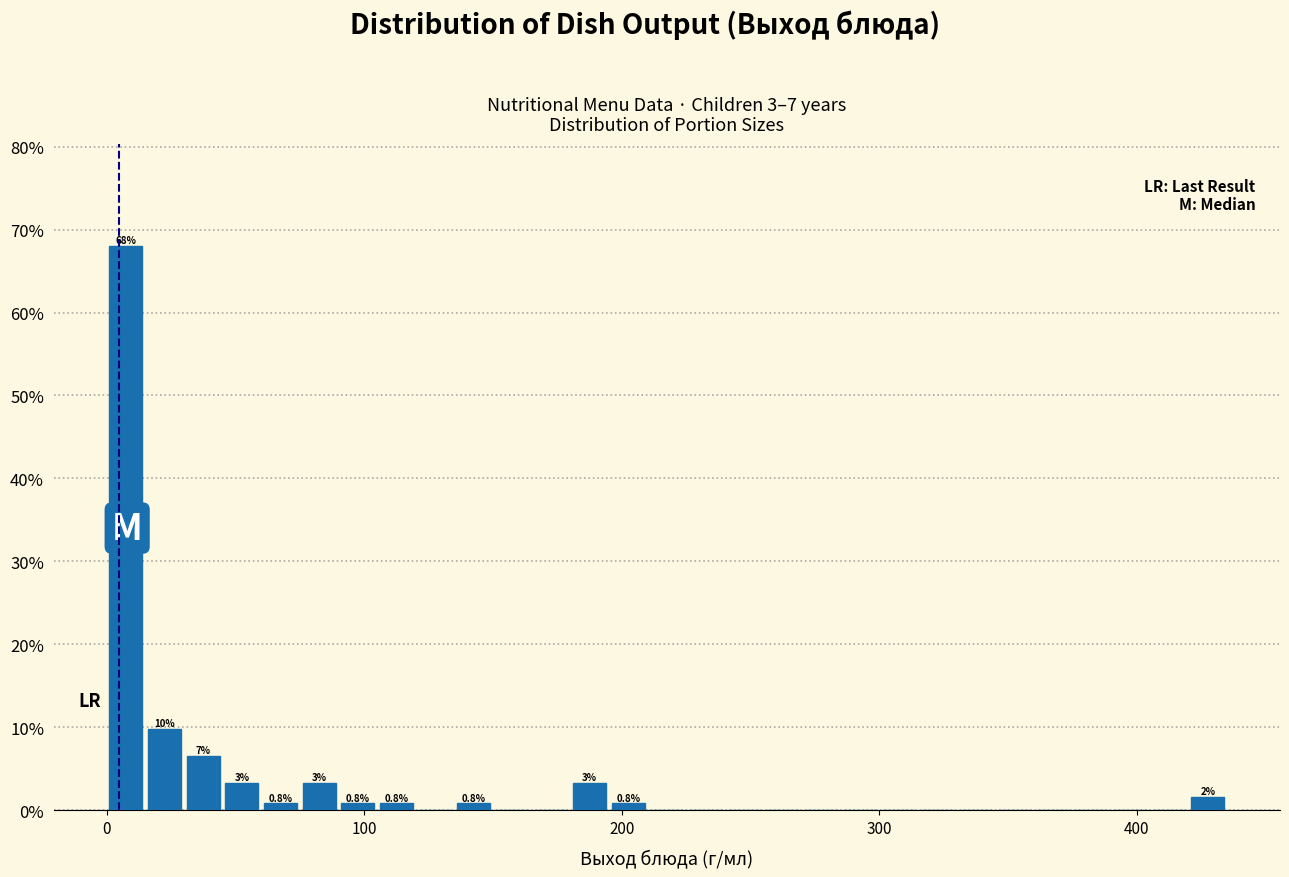

Around what value on the x-axis is the tallest bar? Give the approximate position of its centre, as read against the axis.

10